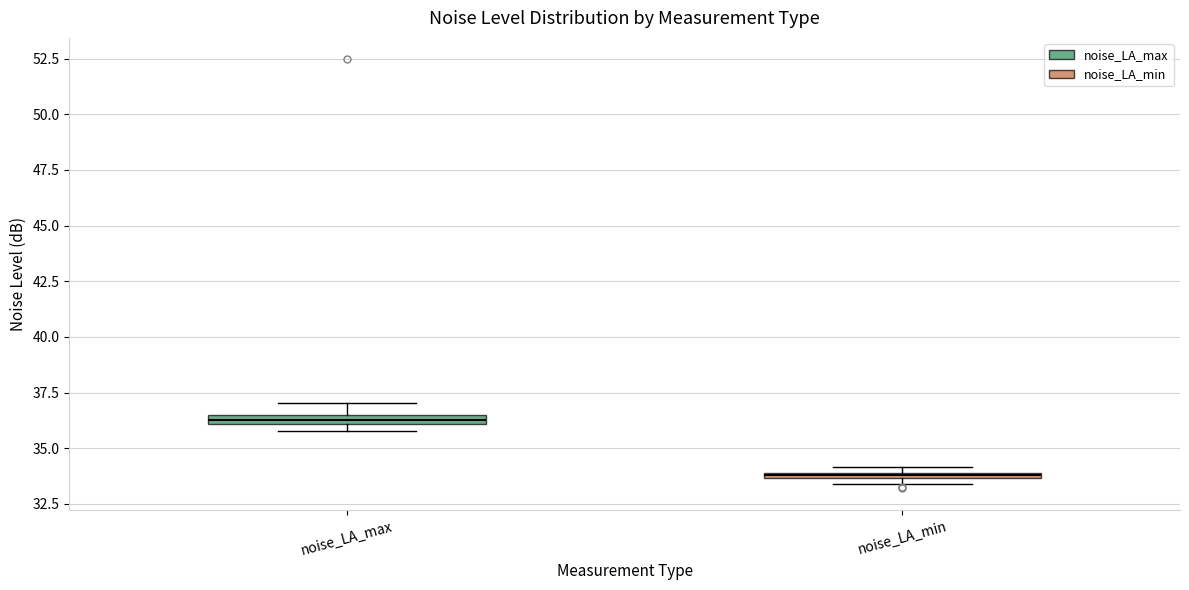

Which box's median line is the highest?

noise_LA_max